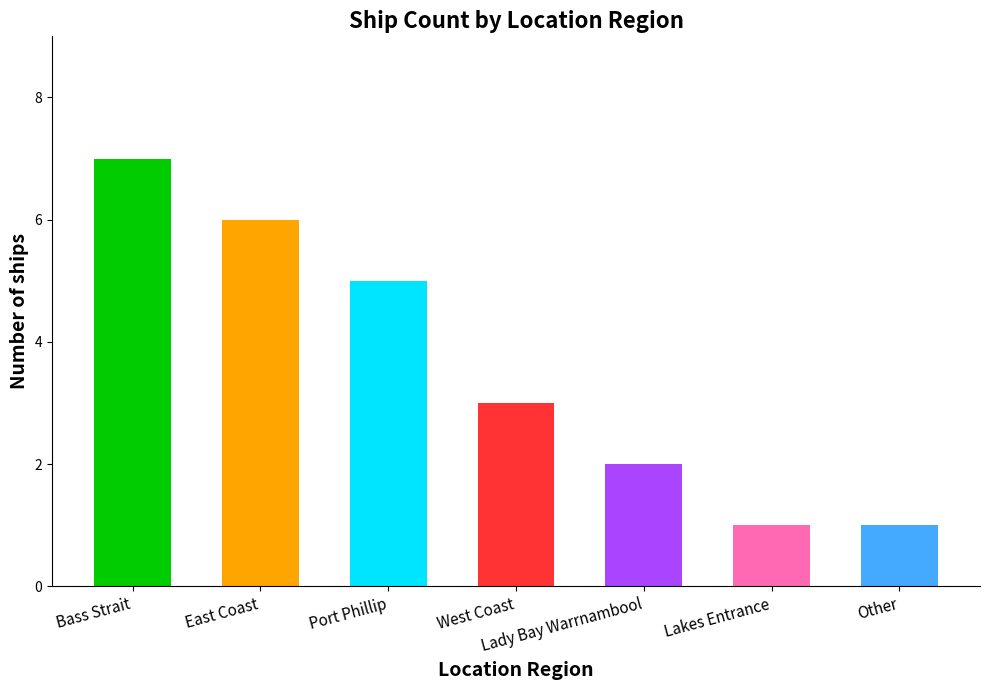

At which category does the chart reach its peak across all series?

Bass Strait